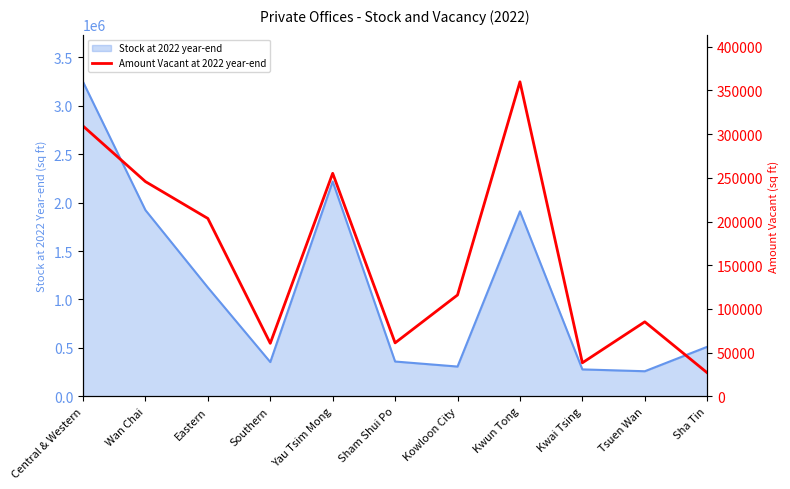

Reading left to right, extract all data points from this chart.

309300	245700	203500	60600	255200	61100	115900	359900	38300	85200	26900